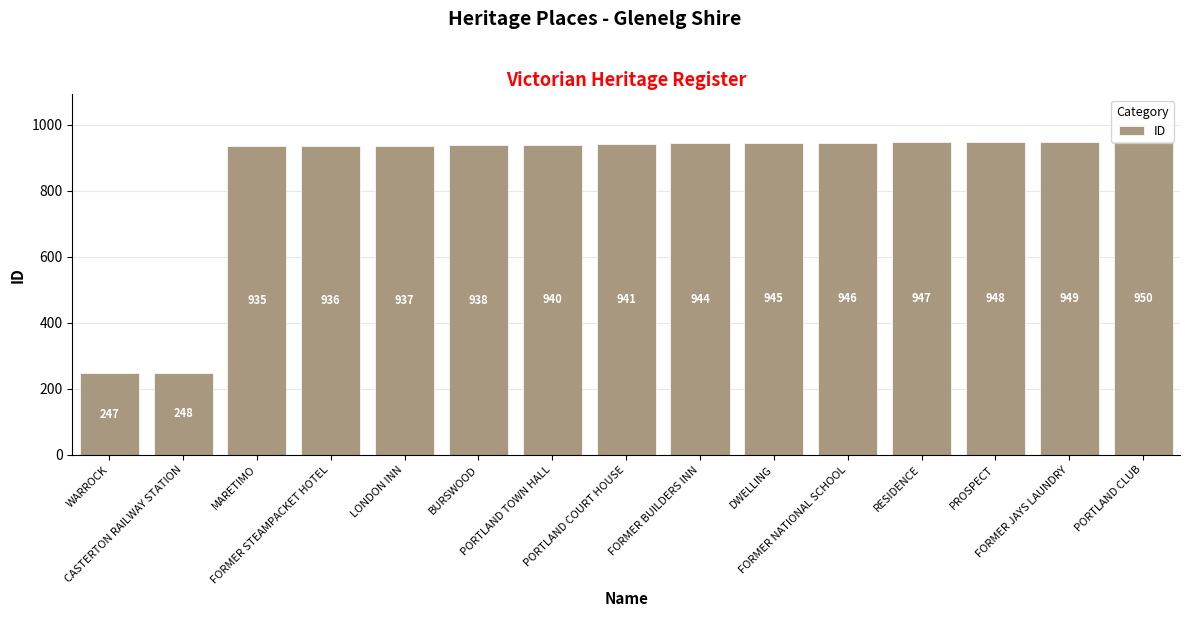

How many distinct data groups are displayed?

1